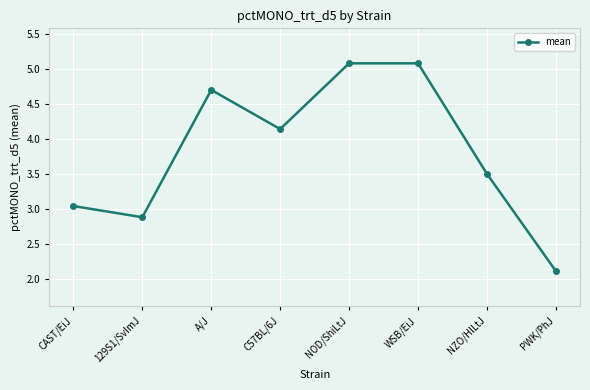

Where is the first local maximum?

A/J